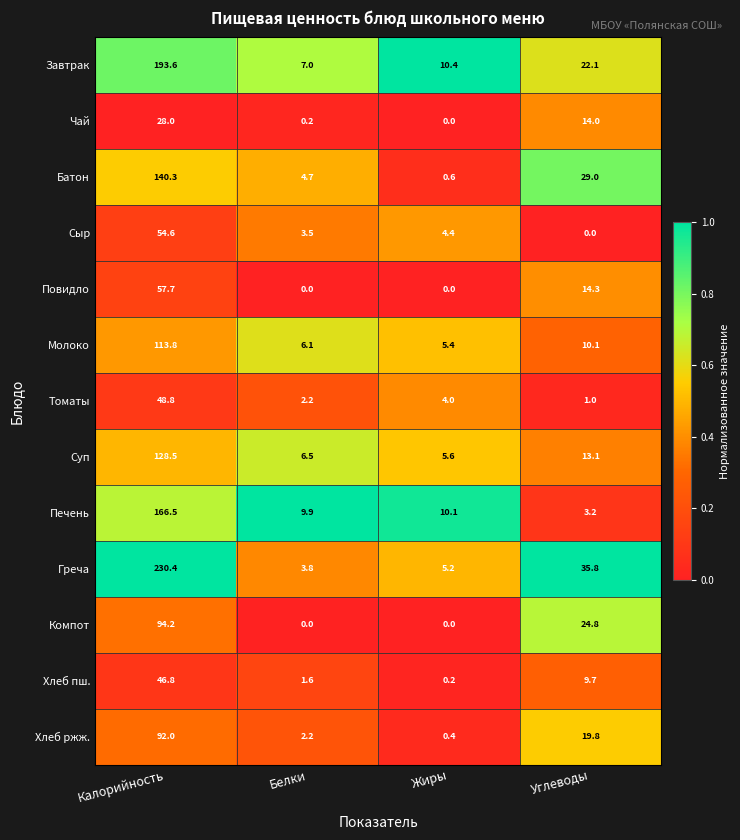

What is the difference between the second highest and minimum values in the Суп series?

7.5